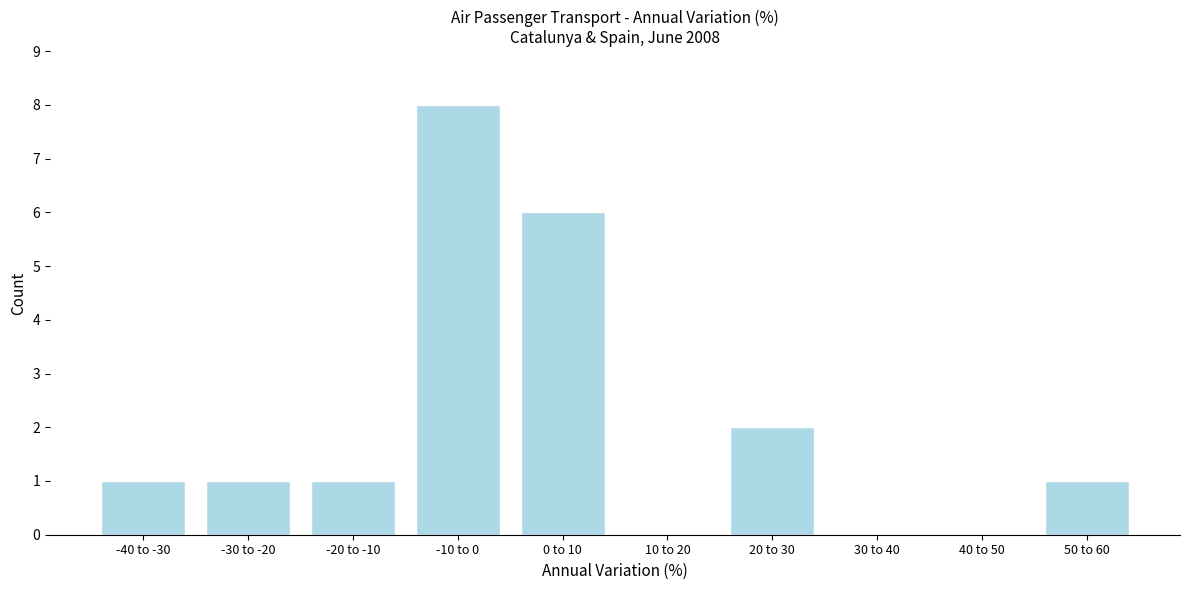

Reading right to left, transcribe all the data shown in this chart.

50 to 60=1	40 to 50=0	30 to 40=0	20 to 30=2	10 to 20=0	0 to 10=6	-10 to 0=8	-20 to -10=1	-30 to -20=1	-40 to -30=1